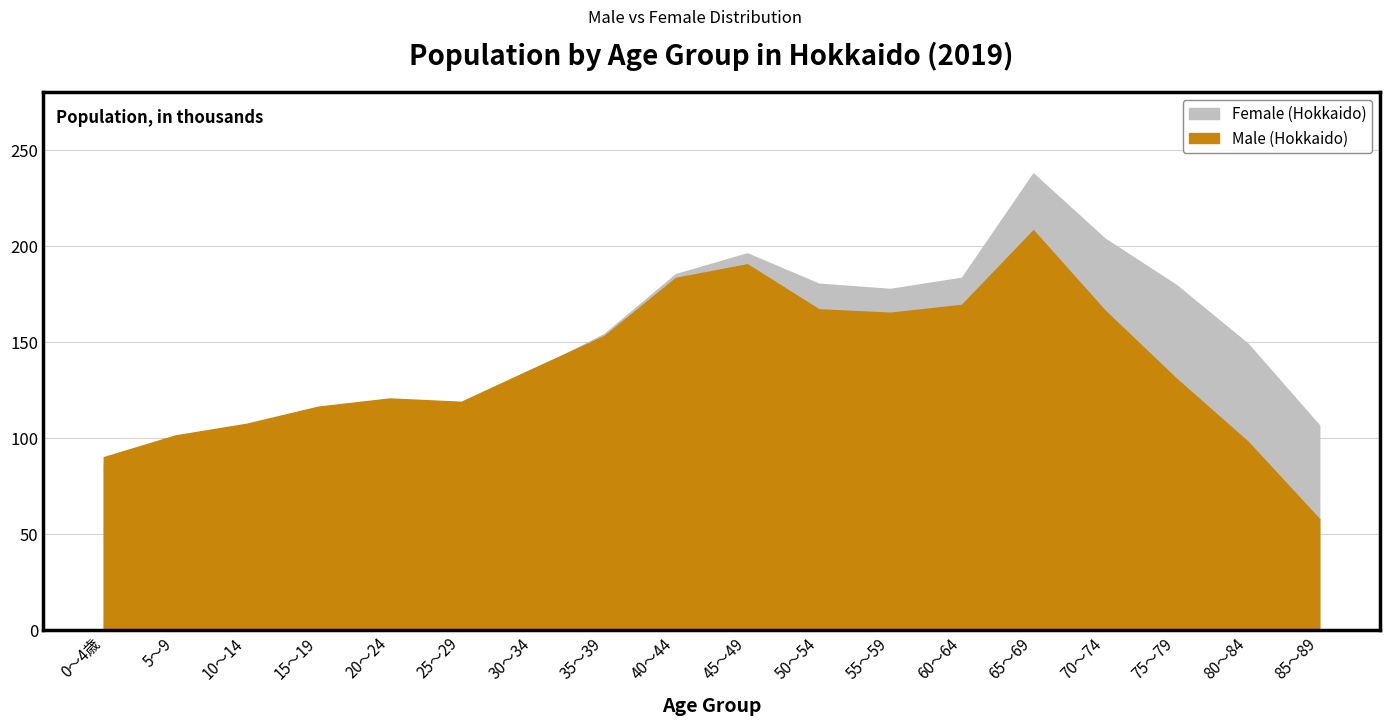

At which category does Female (Hokkaido) reach its first local peak?

45～49